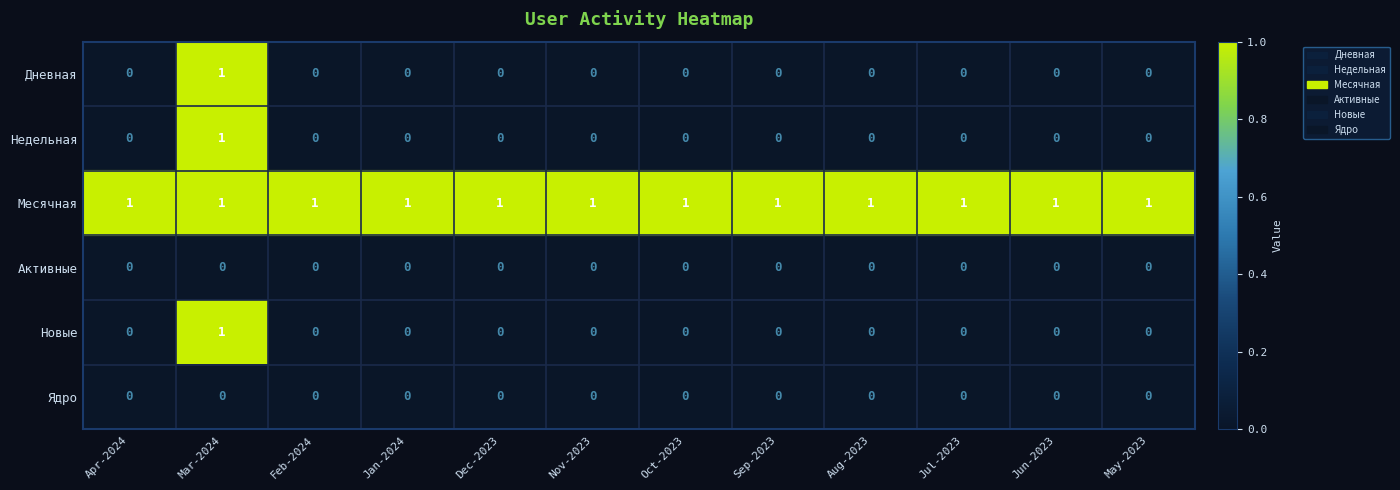

The Месячная series shows 2 at Apr-2024. True or false?

False